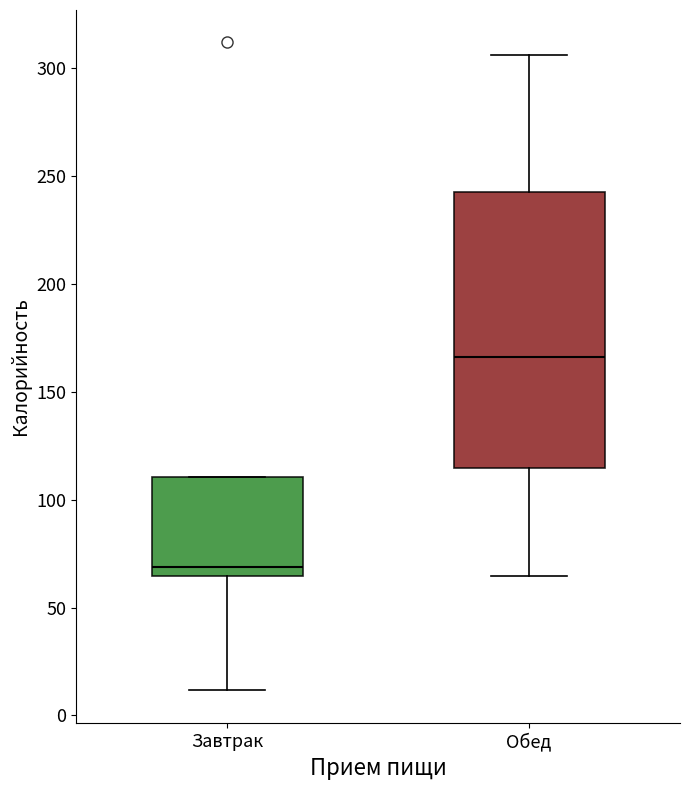

Reading left to right, transcribe this box plot: for each box, give where its median line is, the range the box spans, and where its two whiskers end, as read against the y-axis. The values are not printed on the chart, so give them approximately, as read against the axis.

Завтрак: median 70, box 65 to 110, whiskers 10 to 110
Обед: median 165, box 115 to 240, whiskers 65 to 305